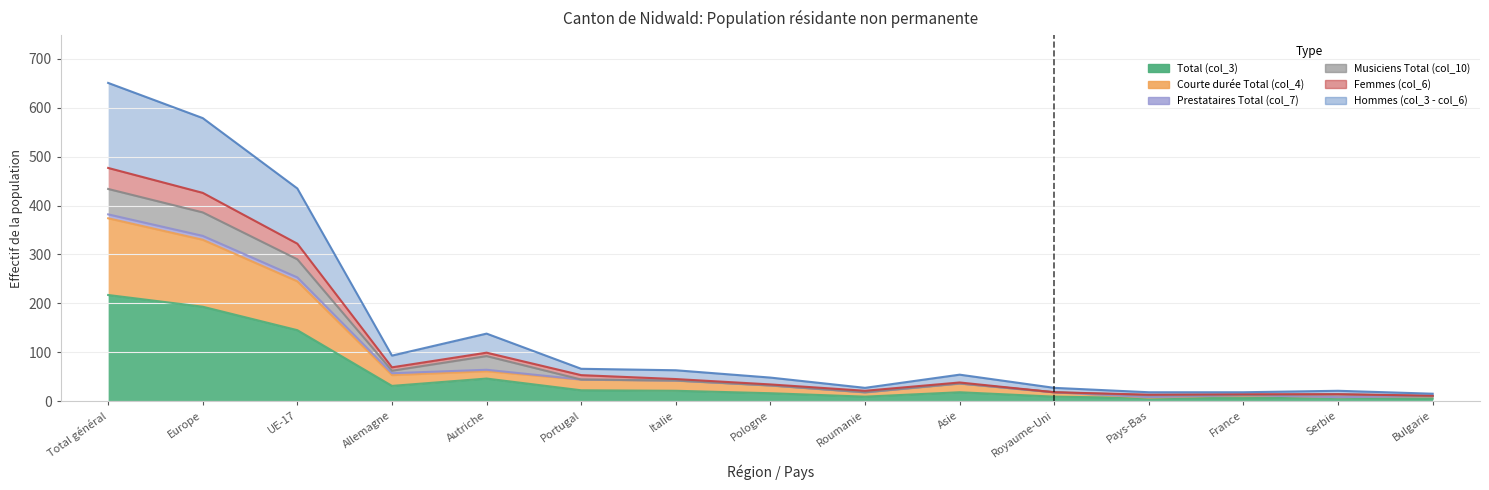

What is the sum of the Total (col_3) values at Roumanie and Bulgarie?

14